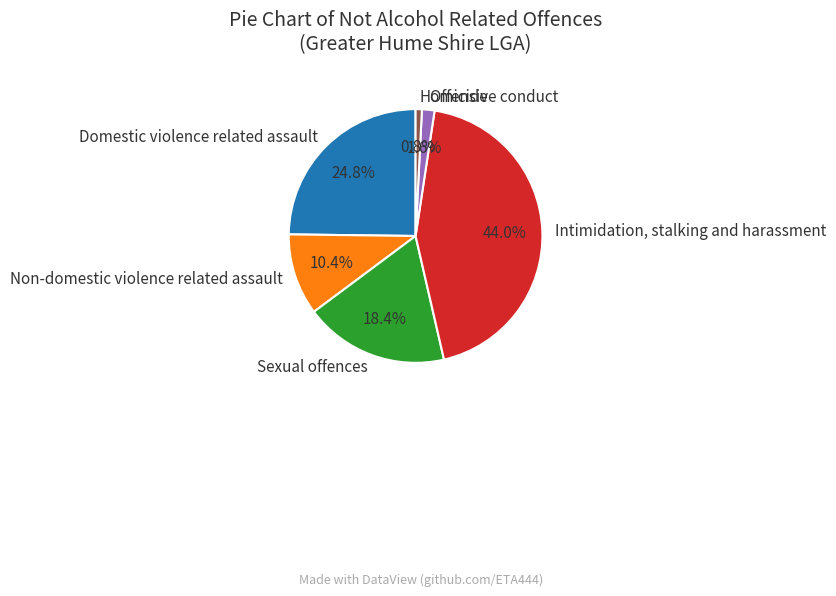

What is the total percentage of Offensive conduct and Non-domestic violence related assault?

12.0%